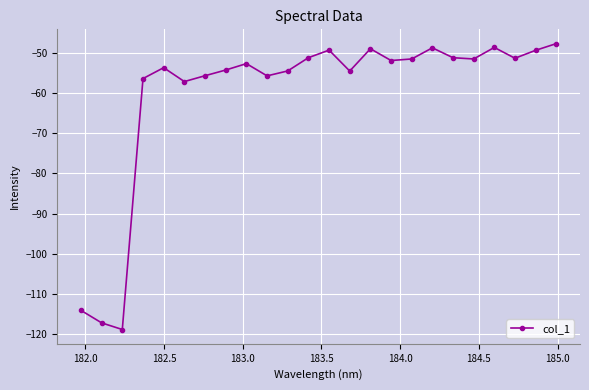

What is the sum of all values?

-1446.7